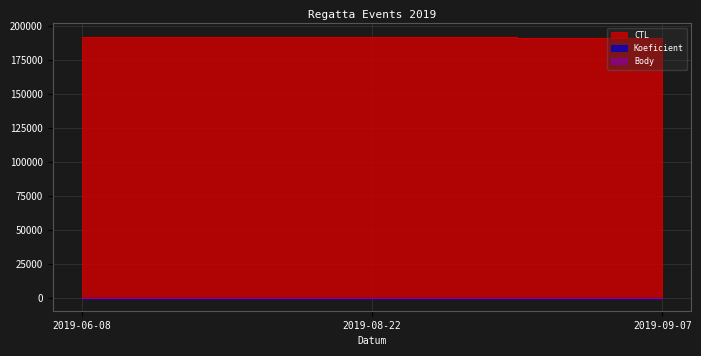

What is the maximum value shown in the chart?

192144